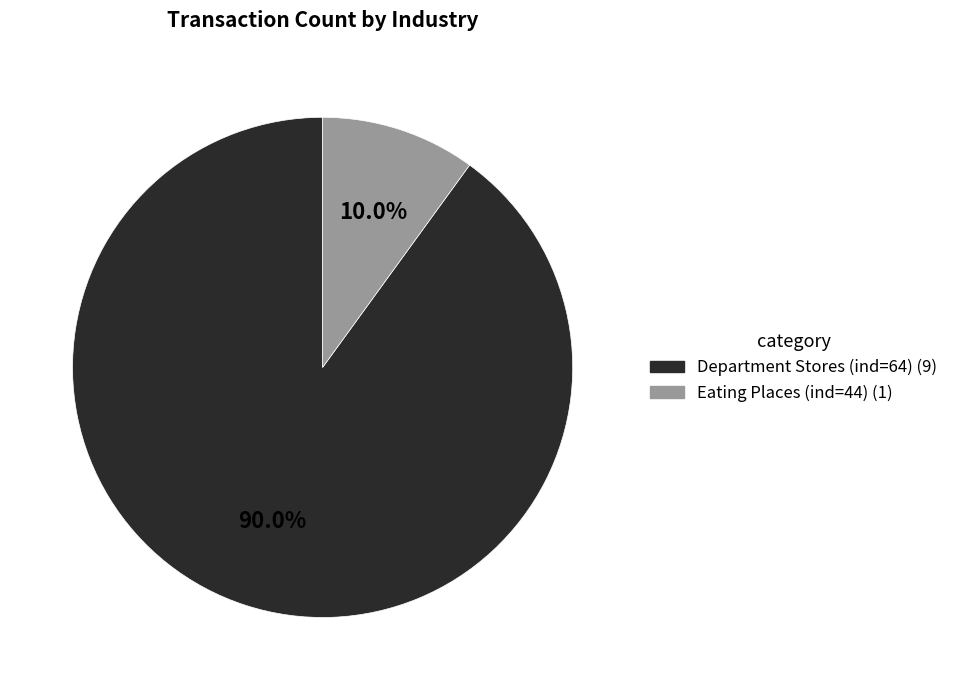

Is it true that Department Stores (ind=64) is 90% of the pie?

True